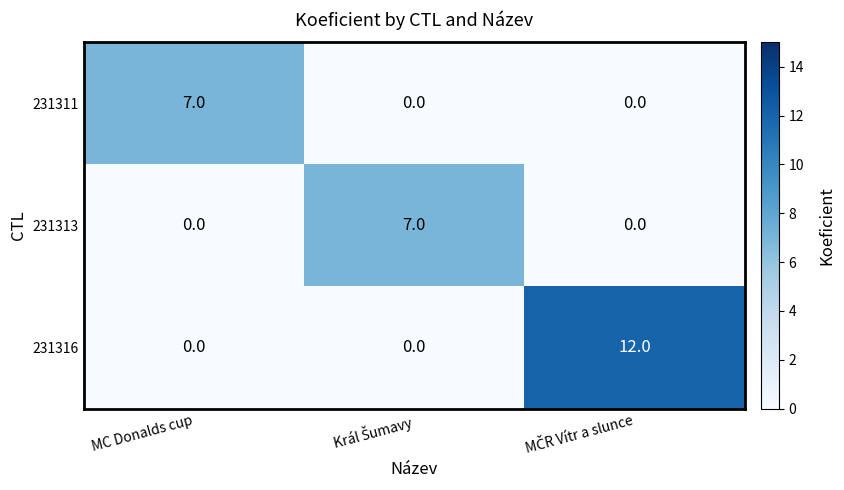

How many values in the 231311 series exceed 0?

1